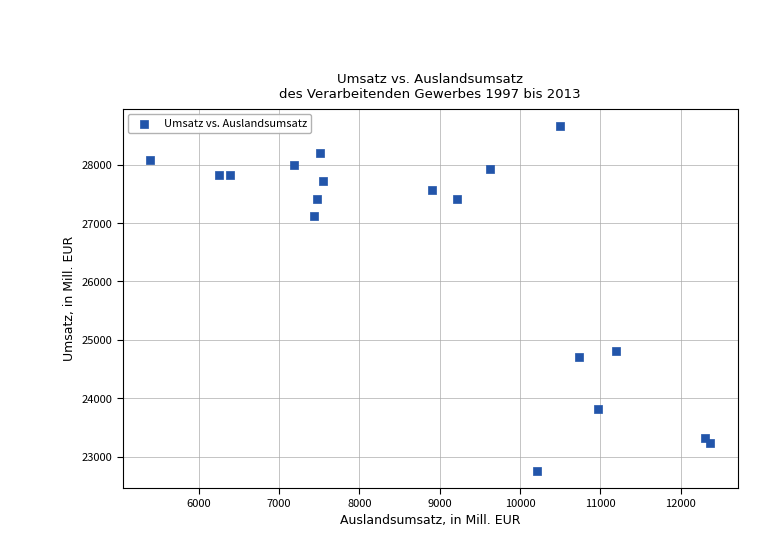

What is the range of X values (max minus min)?

6959.6